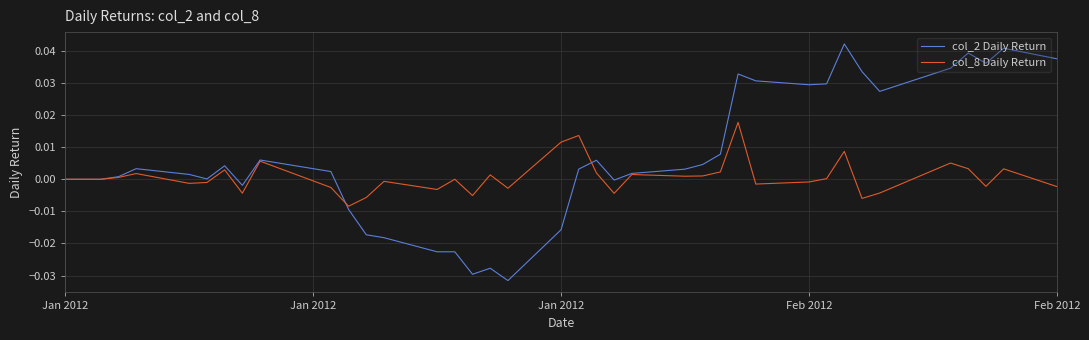

Rank the series by their maximum value, from highest to lowest.

col_2 Daily Return, col_8 Daily Return